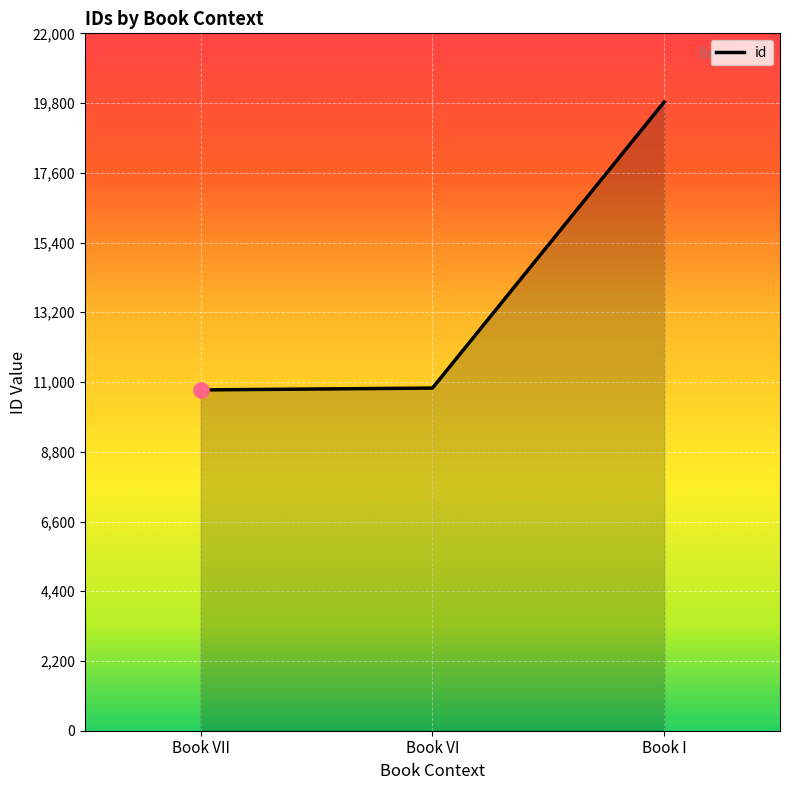

What is the change in value from Book VII to Book VI?

+58